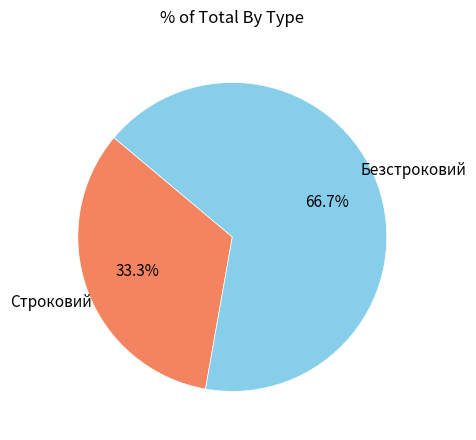

True or false: Строковий accounts for 40% of the total.

False